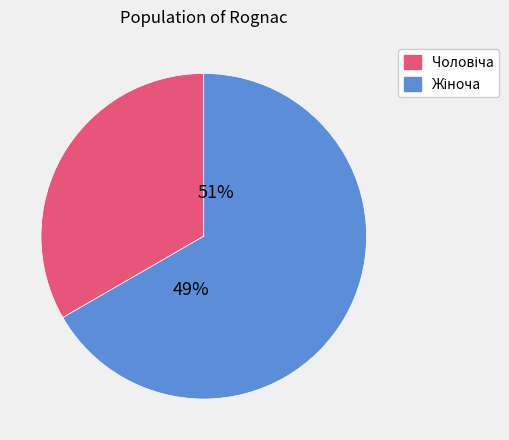

The Чоловіча slice represents 22% of the pie. True or false?

False